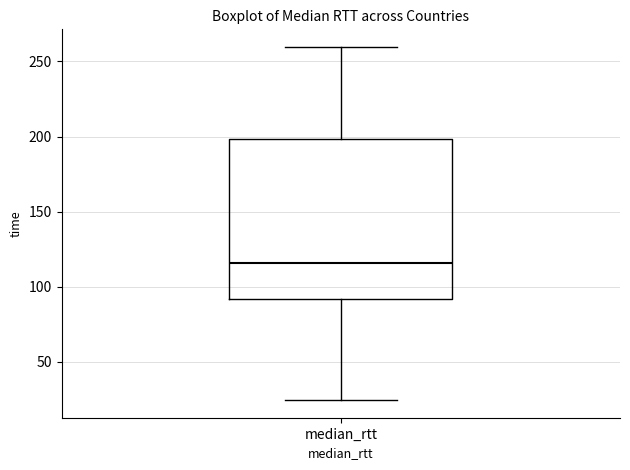

Read this box plot against the y-axis: the position of the median line, the range covered by the box, and the ends of both whiskers. The values are not printed on the chart, so give them approximately, as read against the axis.

median 115, box 90 to 200, whiskers 25 to 260